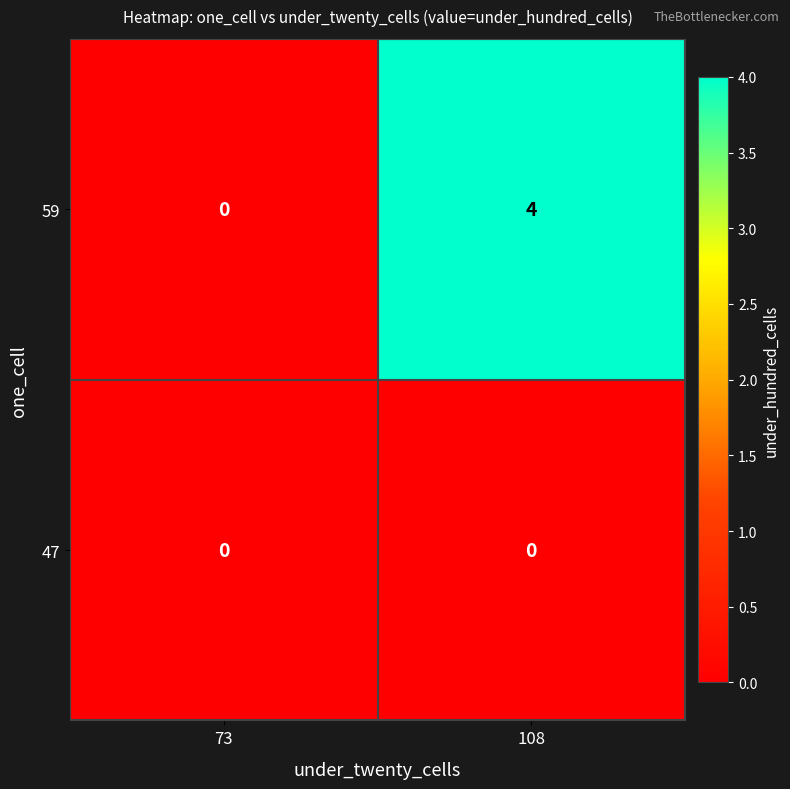

Is it true that 47 equals 0 at 73?

True